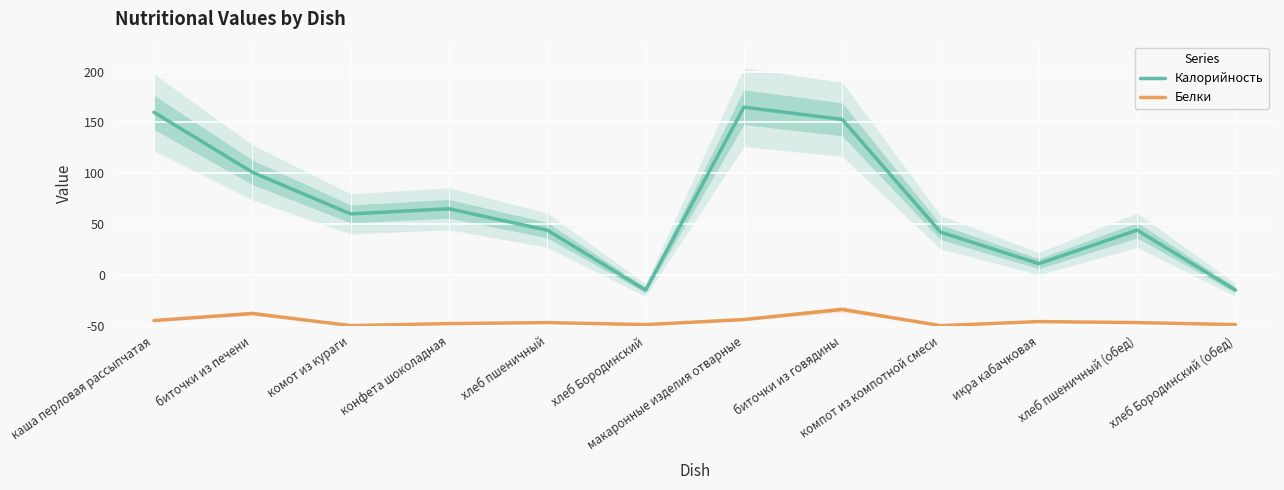

At how many categories does at least one series exceed 40?

10